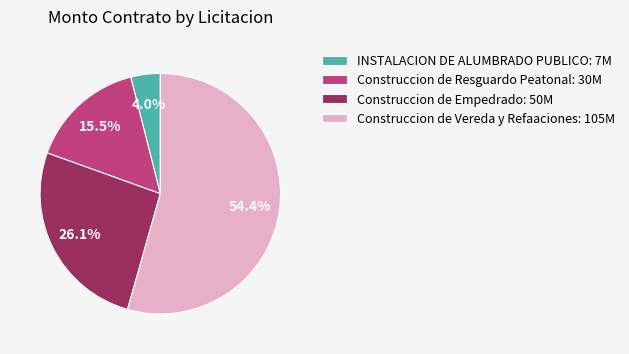

What is the largest slice in the pie chart?

Construccion de Vereda y Refaaciones